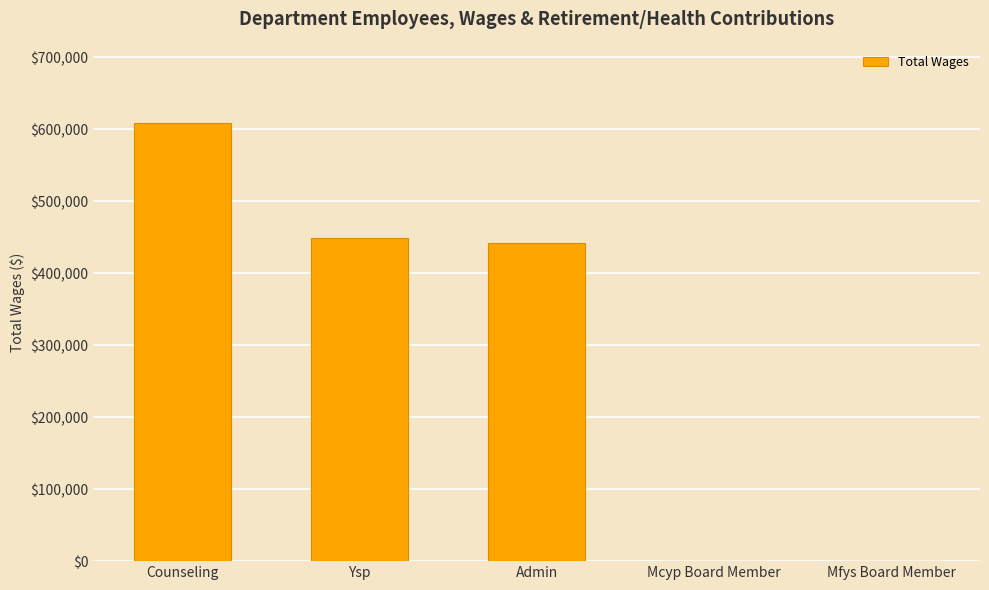

What is the greatest value displayed?

608114